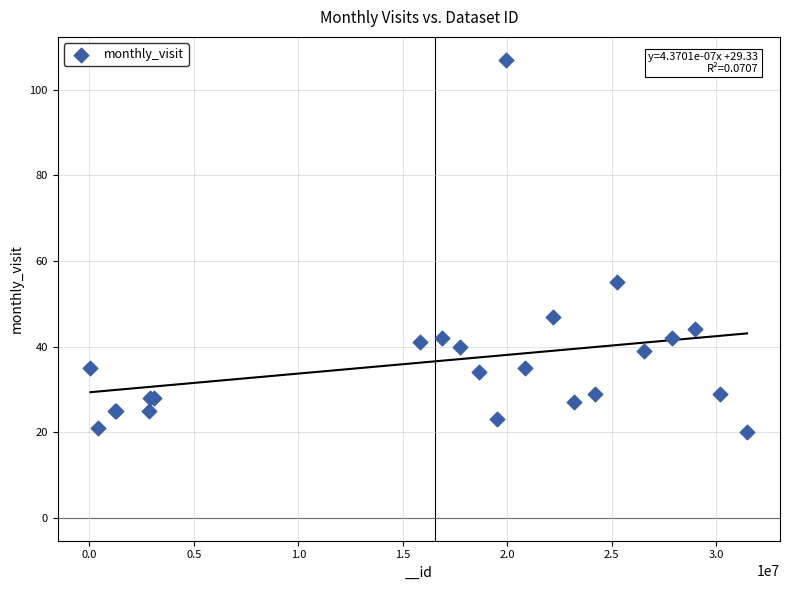

What Y value in the scatter plot is closest to 63?

55